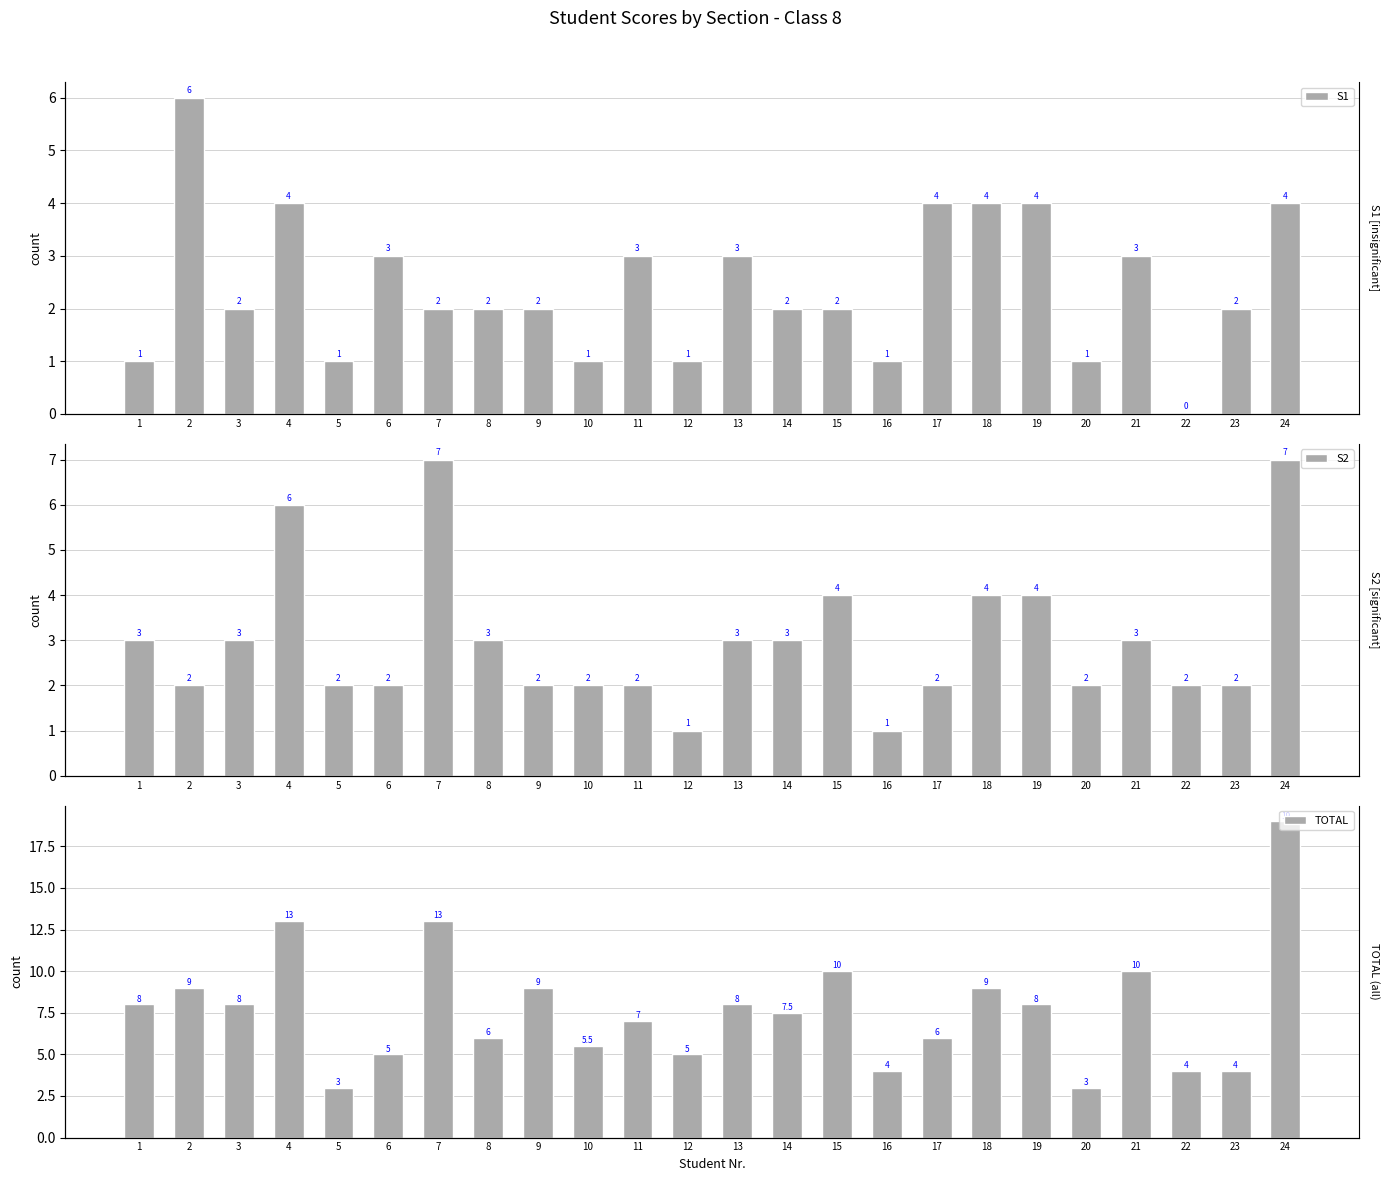

How many data points in S2 are less than 3?

12